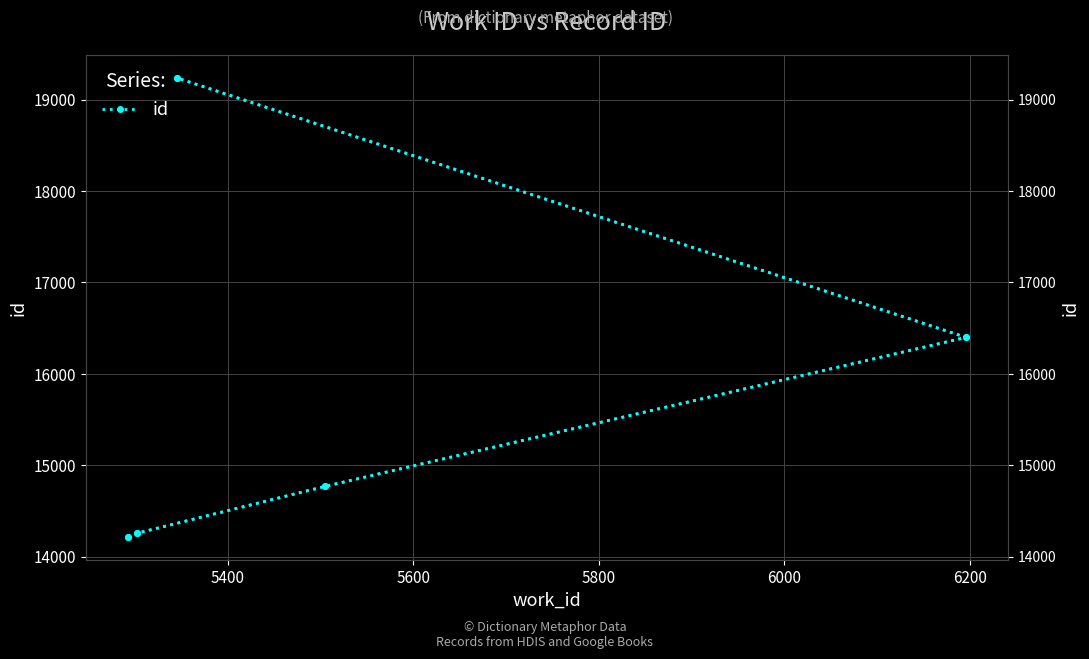

True or false: id and id (right) cross at least once.

False